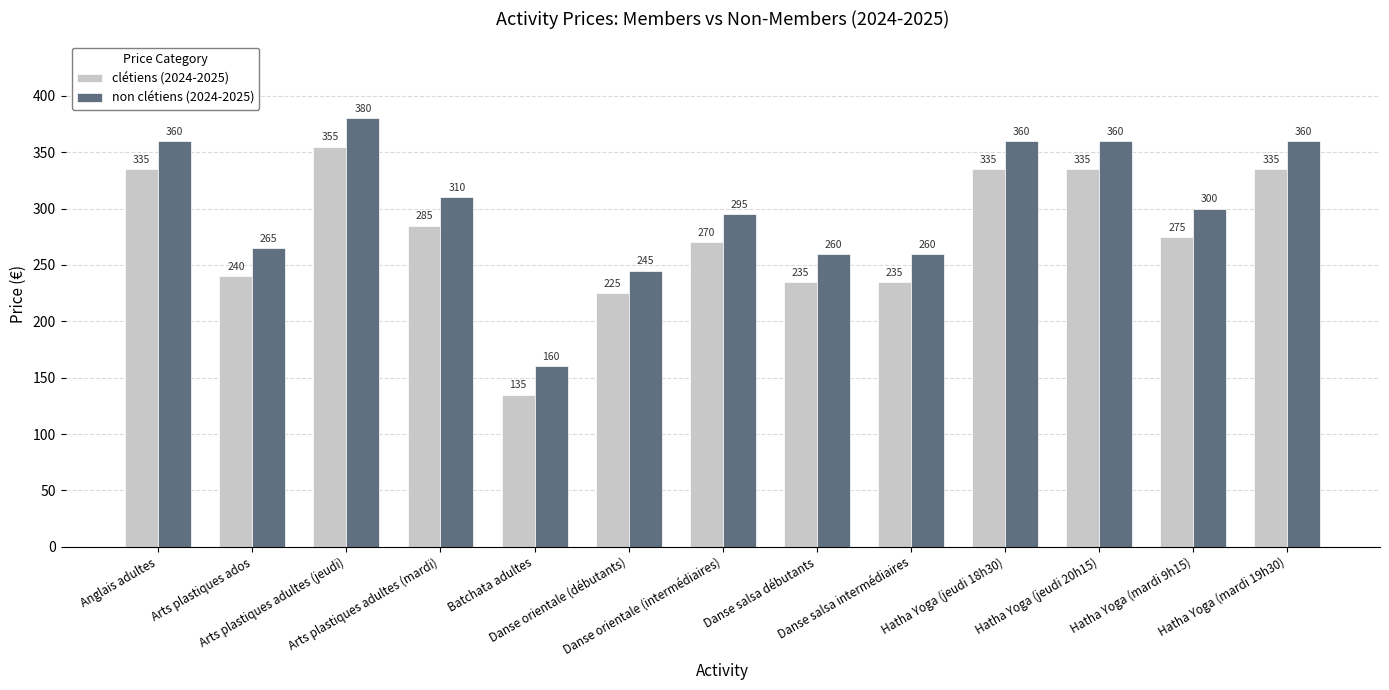

List the series in order of their overall mean, highest first.

non clétiens (2024-2025), clétiens (2024-2025)